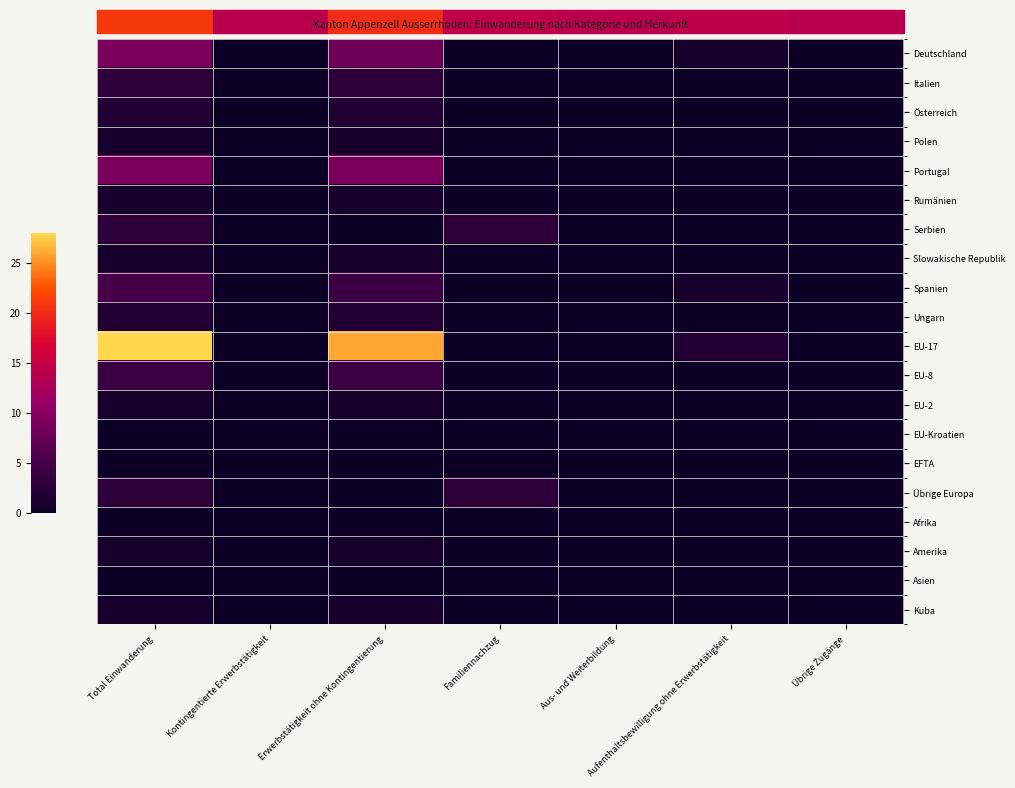

Which series has the largest range (max minus min)?

EU-17